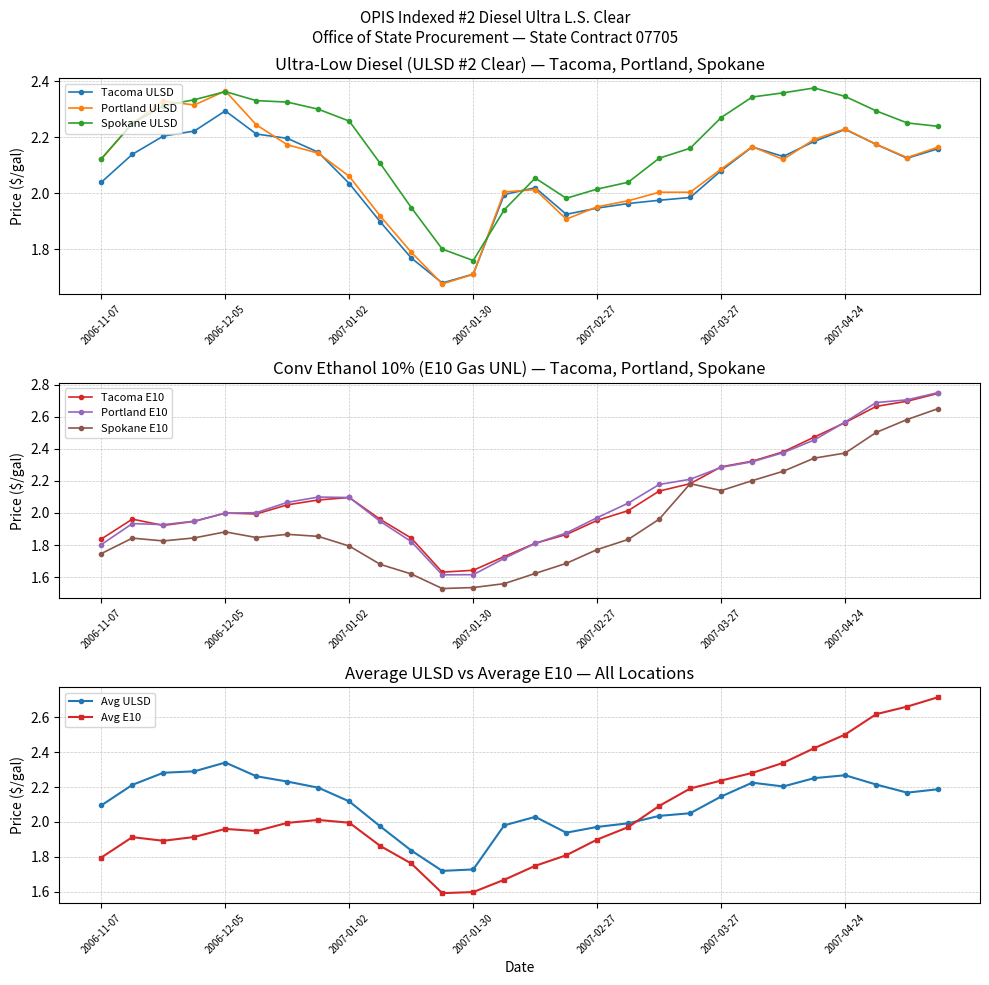

Where is the first local maximum for Spokane ULSD?

2006-12-05